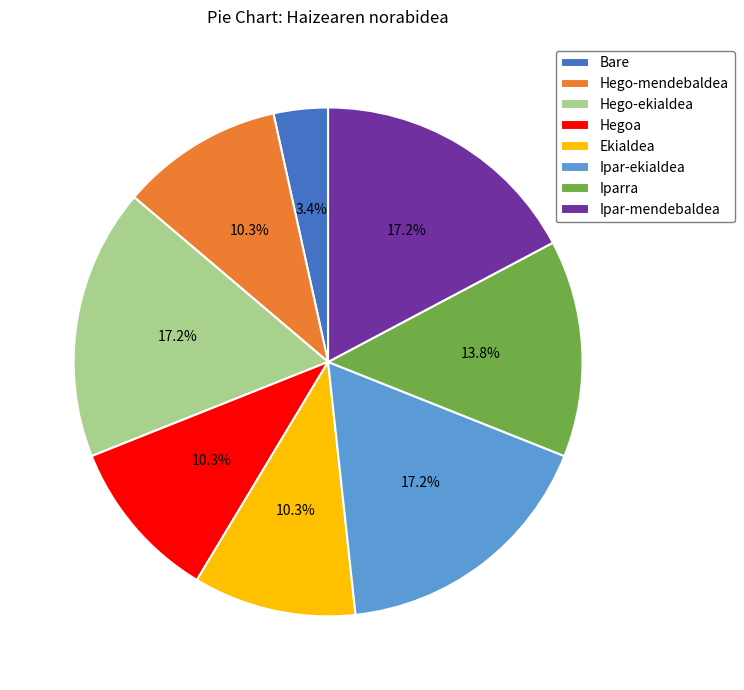

Which slice is the smallest?

Bare